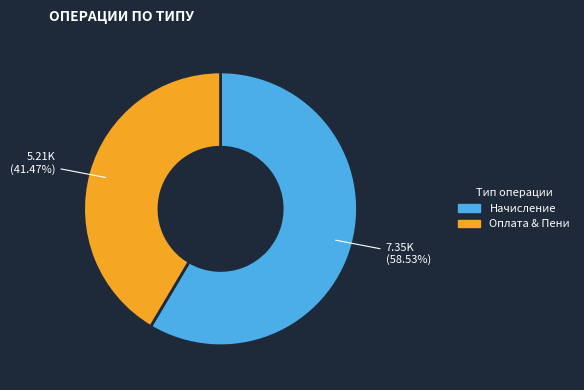

What percentage is the Начисление slice, to the nearest percent?

59%